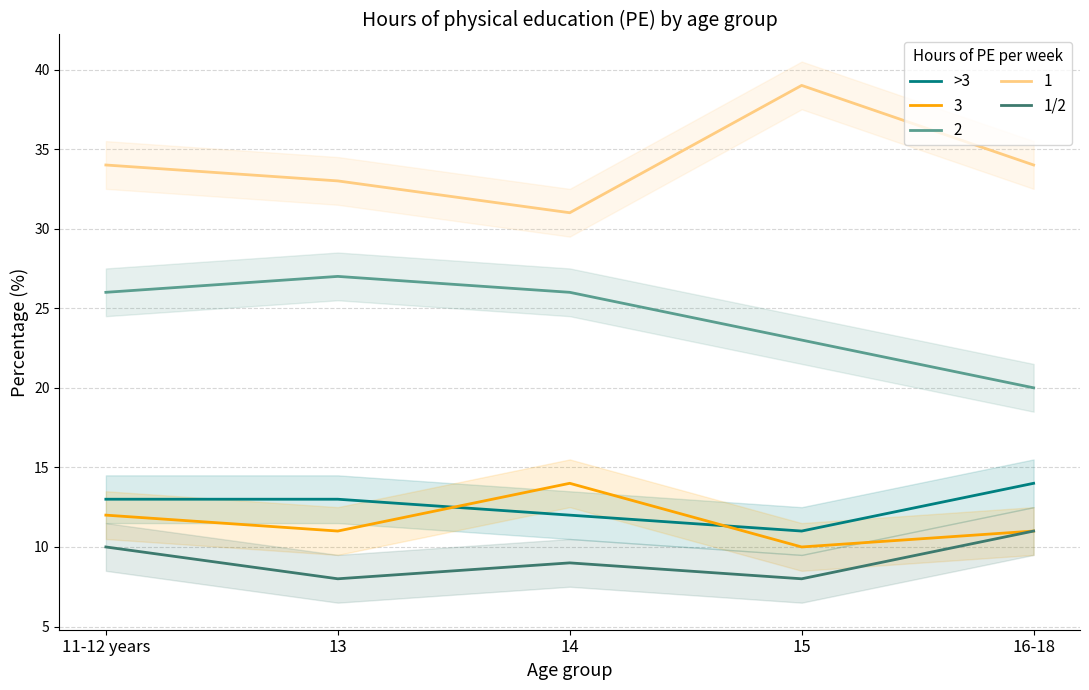

Reading left to right, transcribe all the data shown in this chart.

>3: 11-12 years=13	13=13	14=12	15=11	16-18=14
1/2: 11-12 years=10	13=8	14=9	15=8	16-18=11